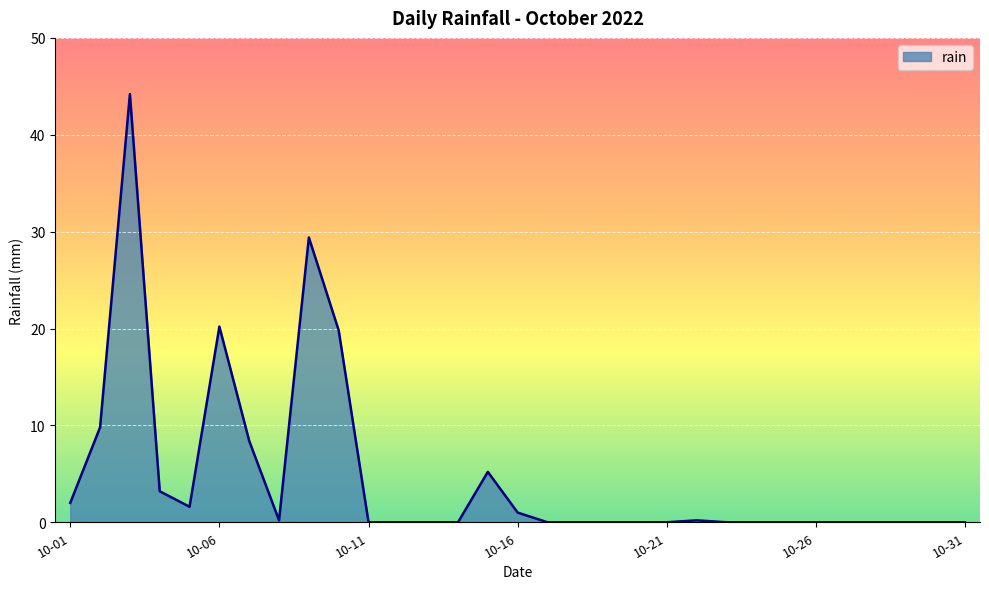

What is the sum of all values?

145.2